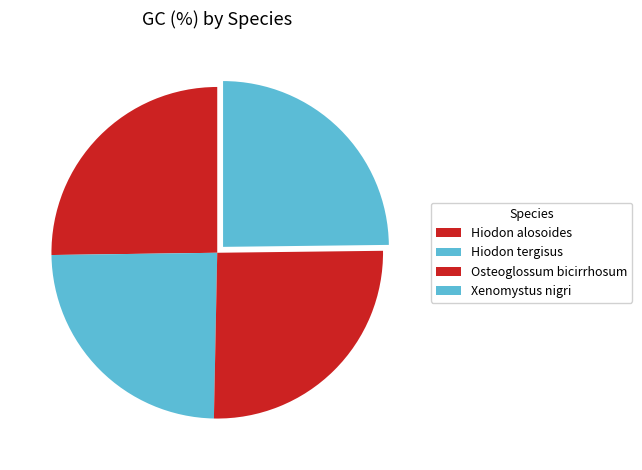

How many segments does this pie chart have?

4